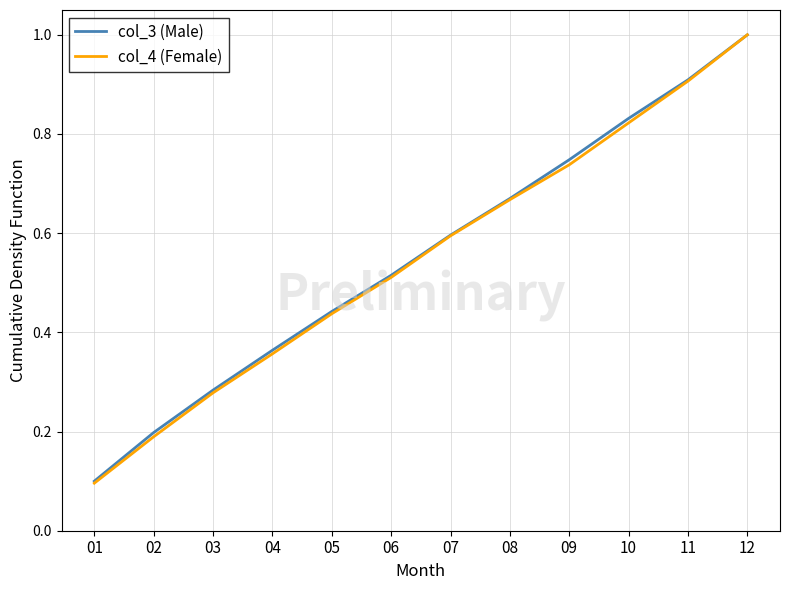

Which category has the lowest value in the col_3 (Male) series?

01